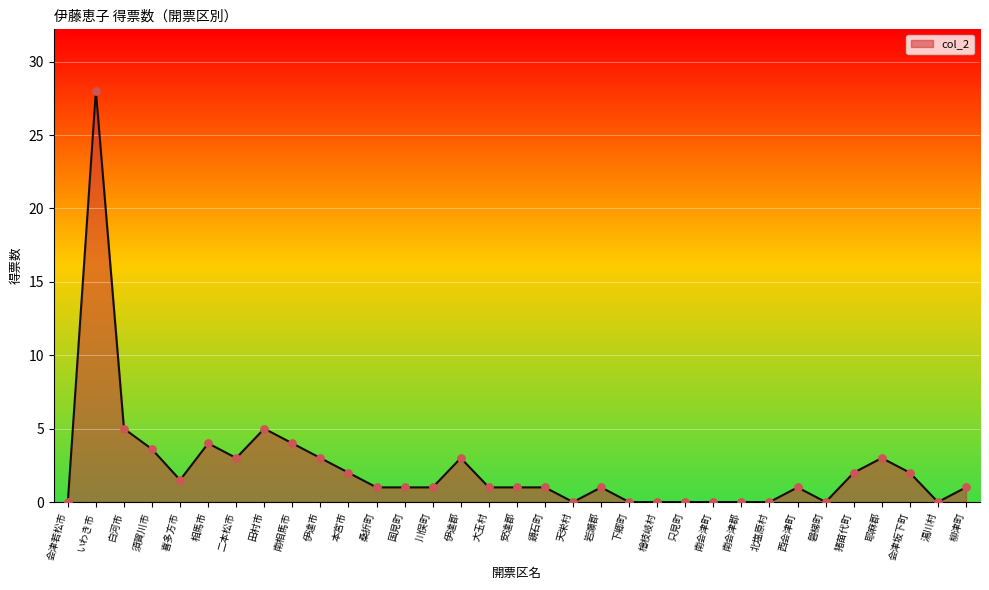

What is the change in value from 川俣町 to 南会津町?

-1.0